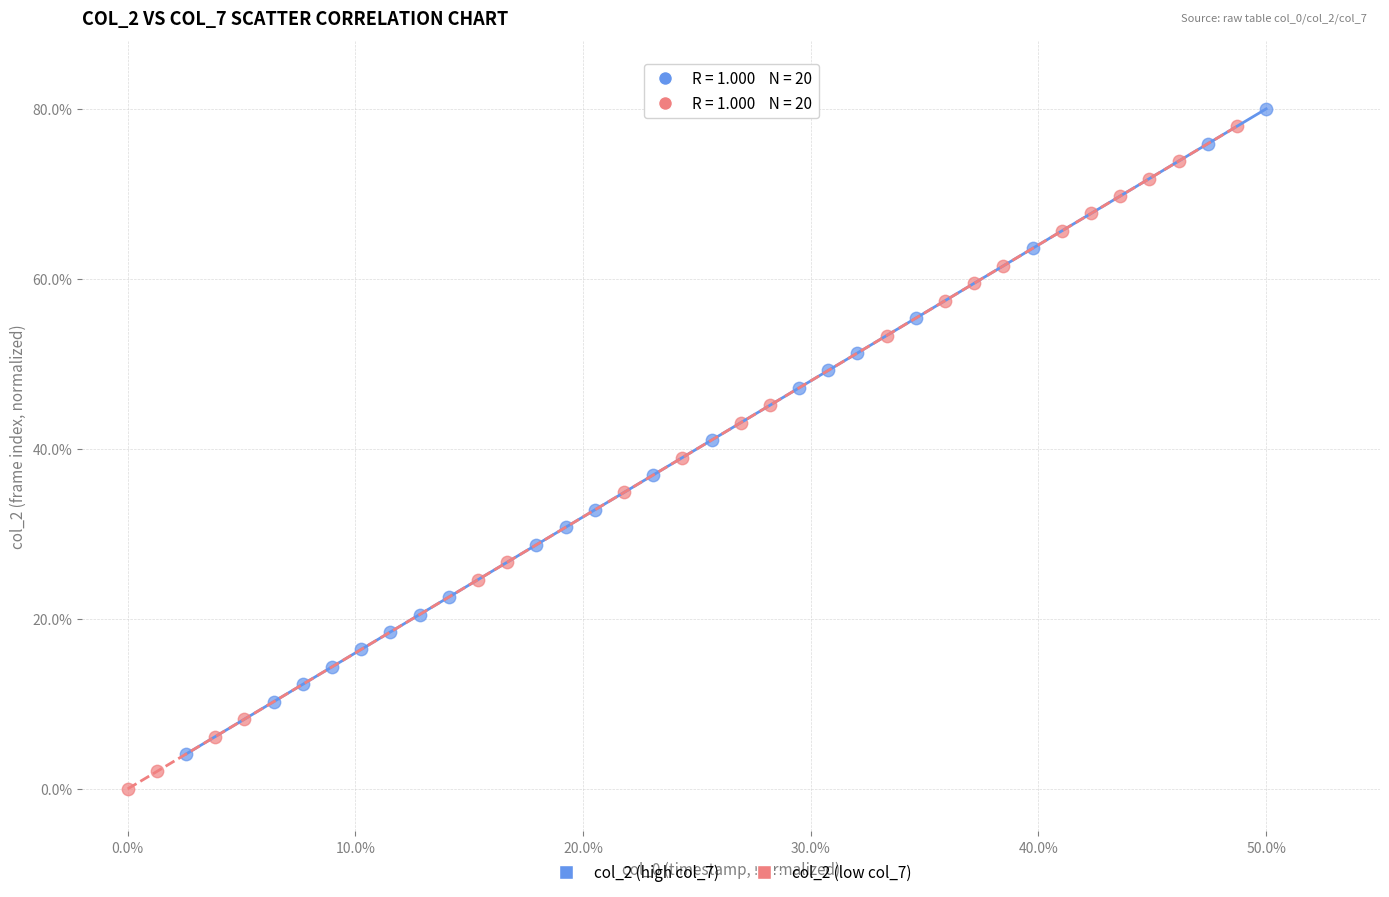

Which series has the widest spread of Y values?

col_2 (low col_7)